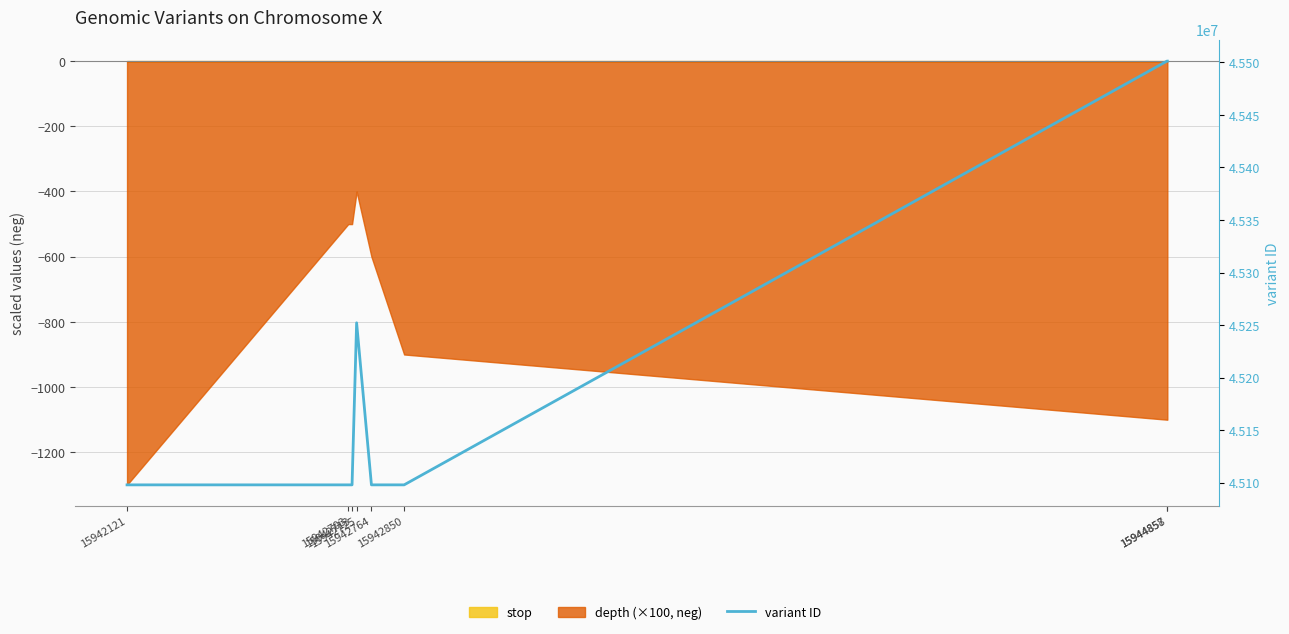

Which category has the highest value across all series?

15944858